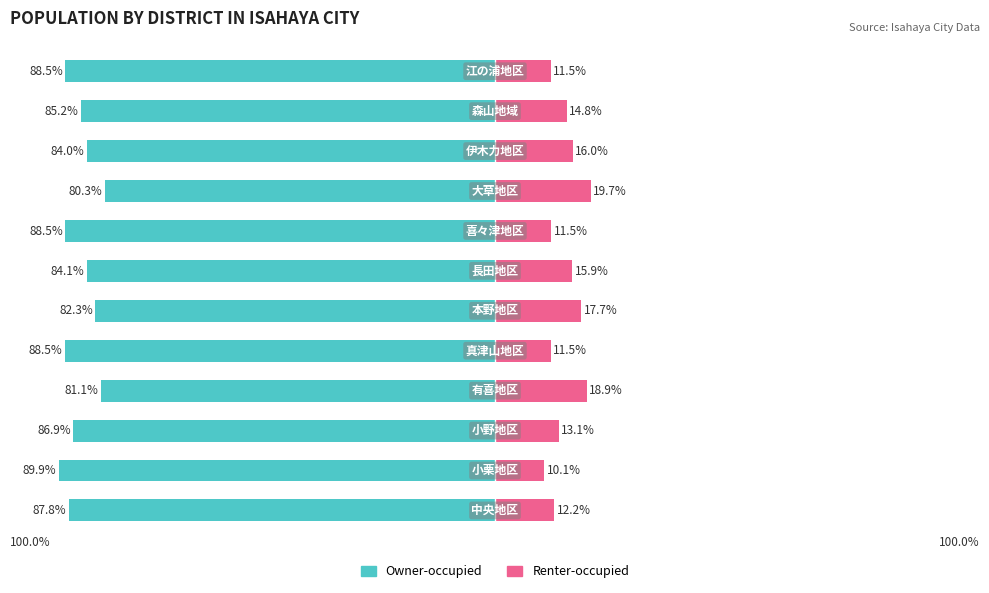

At how many categories does at least one series exceed -83?

12